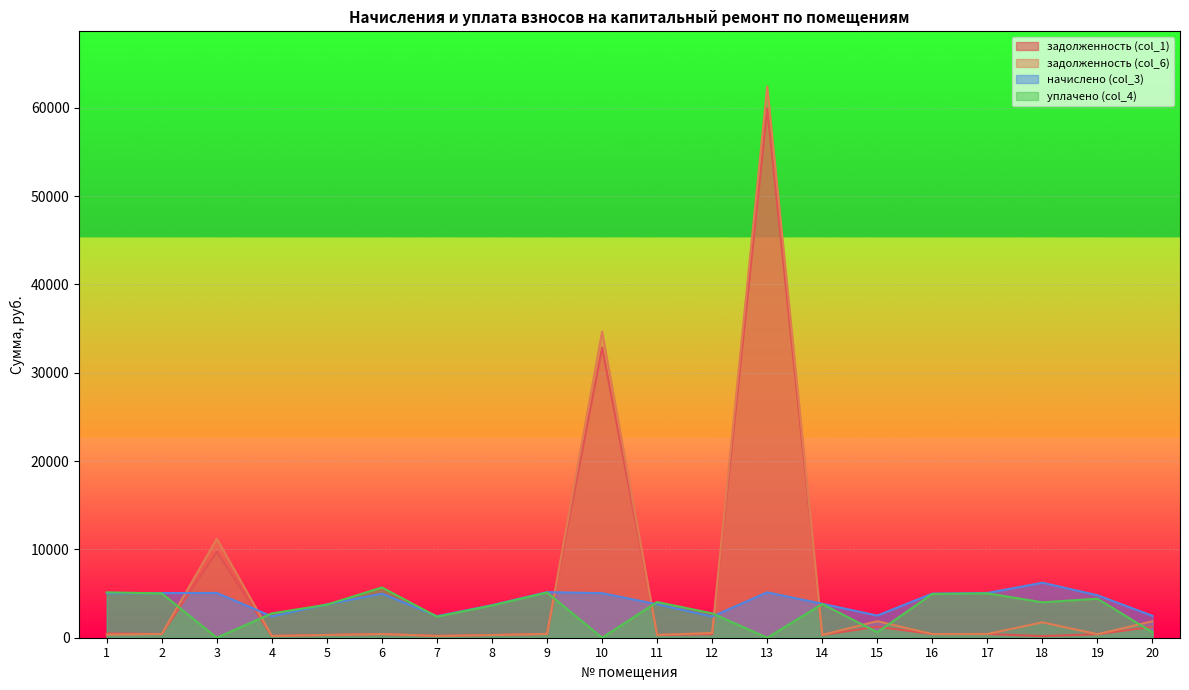

What is the difference between the highest and lowest values at 1?

4781.8